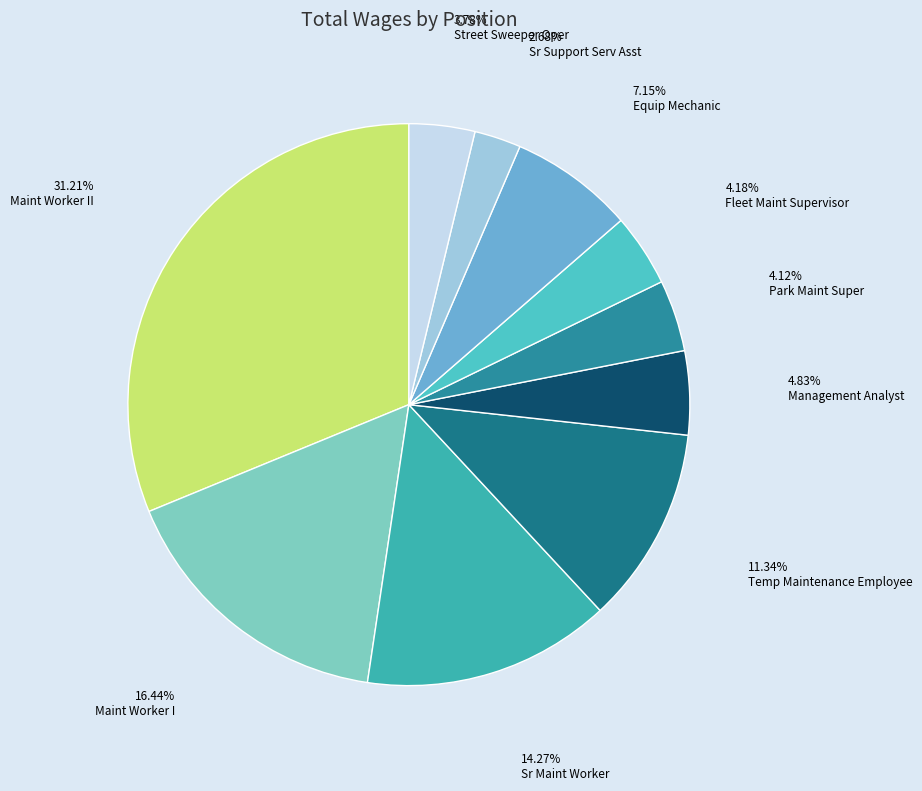

What is the largest slice in the pie chart?

Maint Worker II